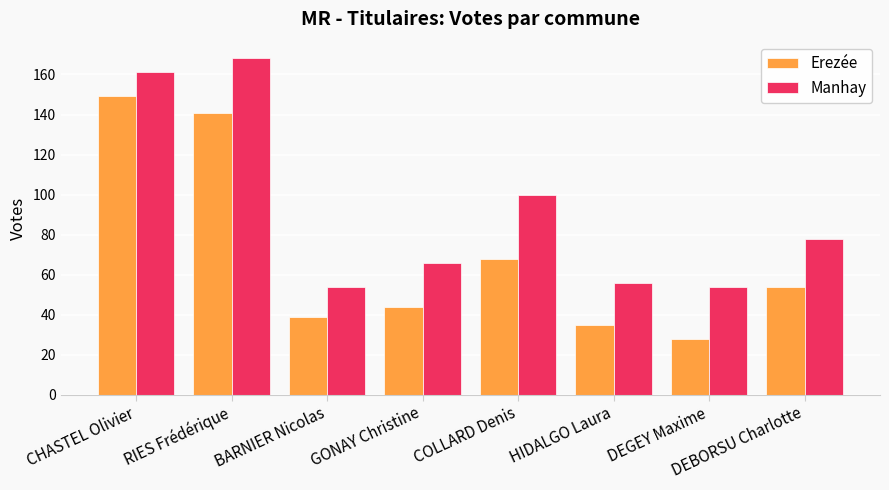

What is the sum of all Erezée values?

558